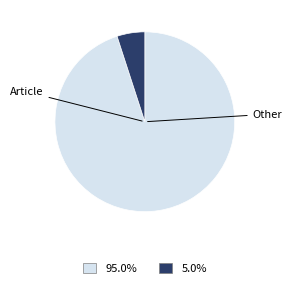

To the nearest percent, what portion does Other represent?

5%